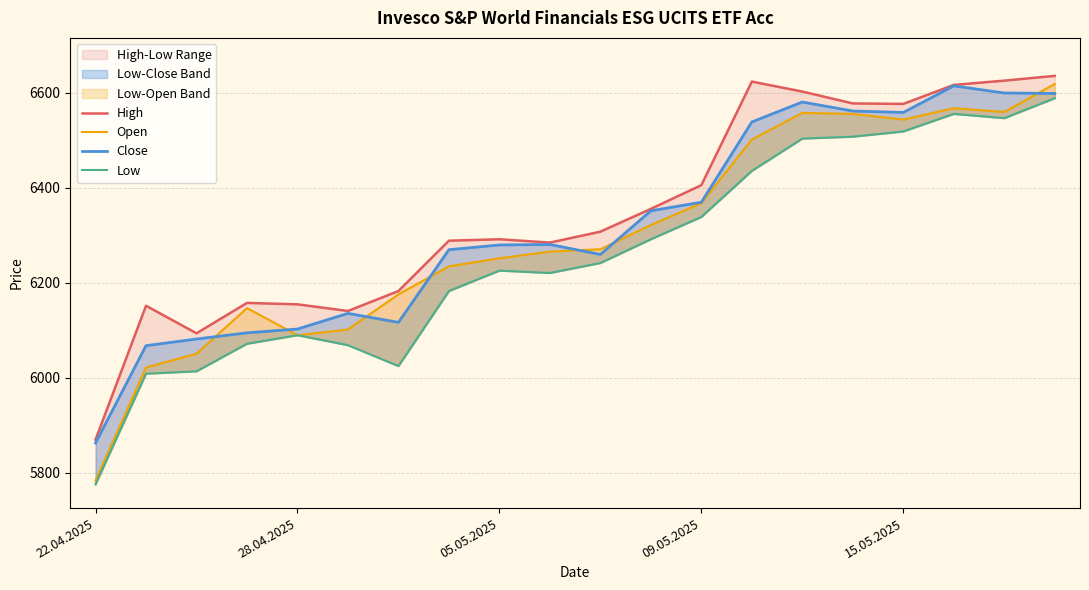

Which category has the highest value in the Close series?

17